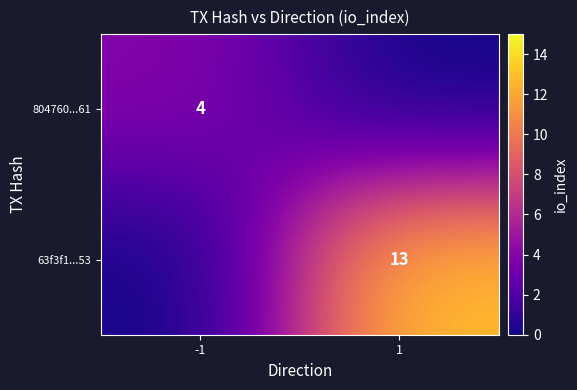

The value of 63f3f1...53 at 1 is 20. True or false?

False